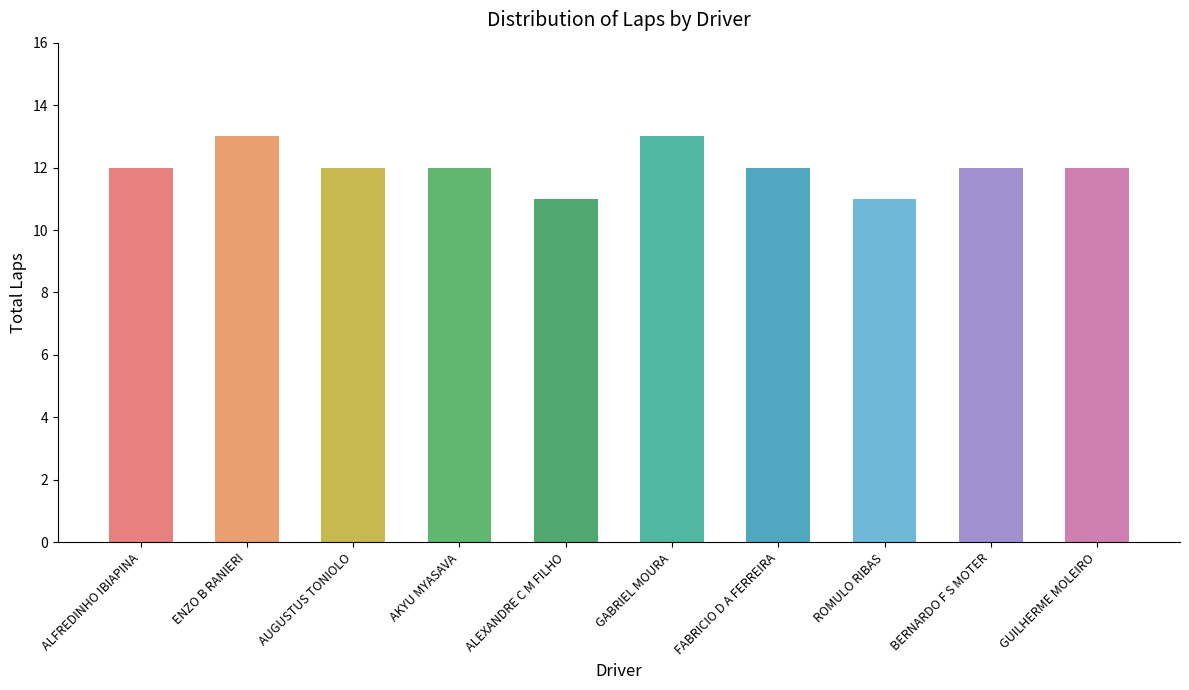

Reading left to right, extract all data points from this chart.

12	13	12	12	11	13	12	11	12	12